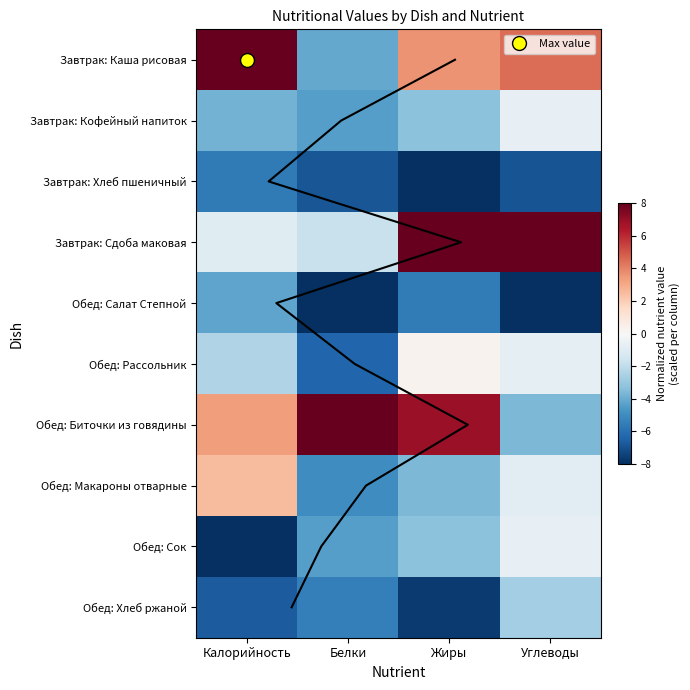

Between Белки and Углеводы, which series saw the biggest shift?

Обед: Биточки из говядины